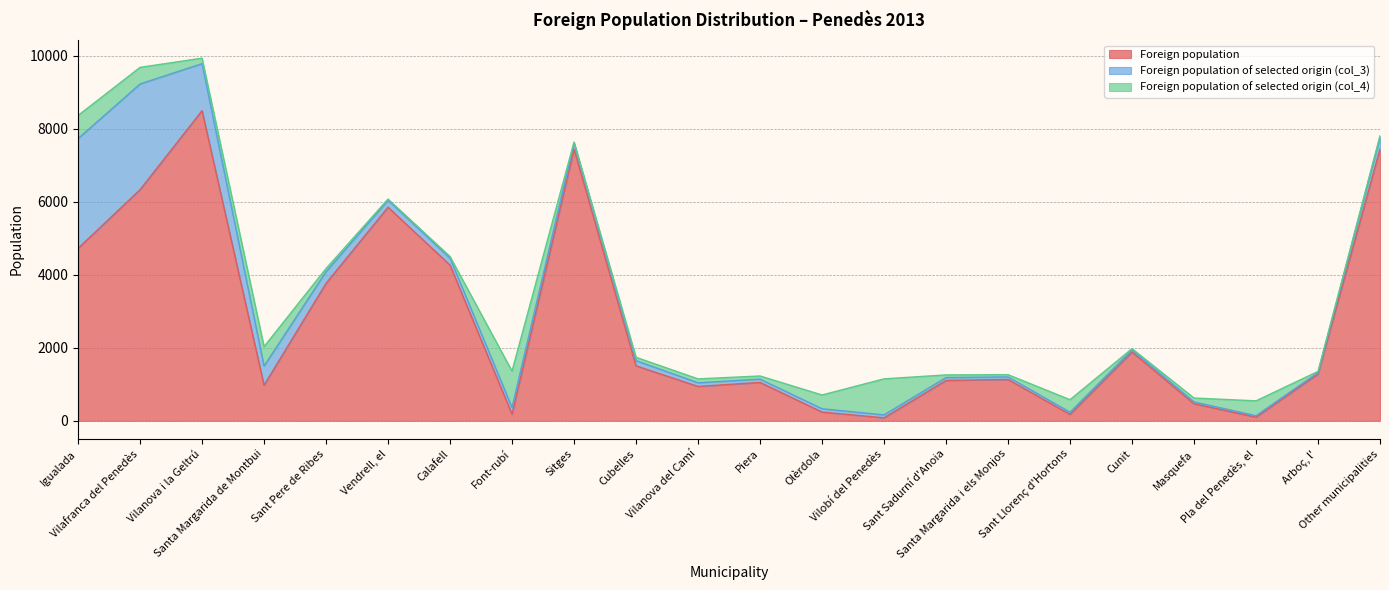

True or false: Foreign population and Foreign population of selected origin (col_4) intersect in this chart.

True